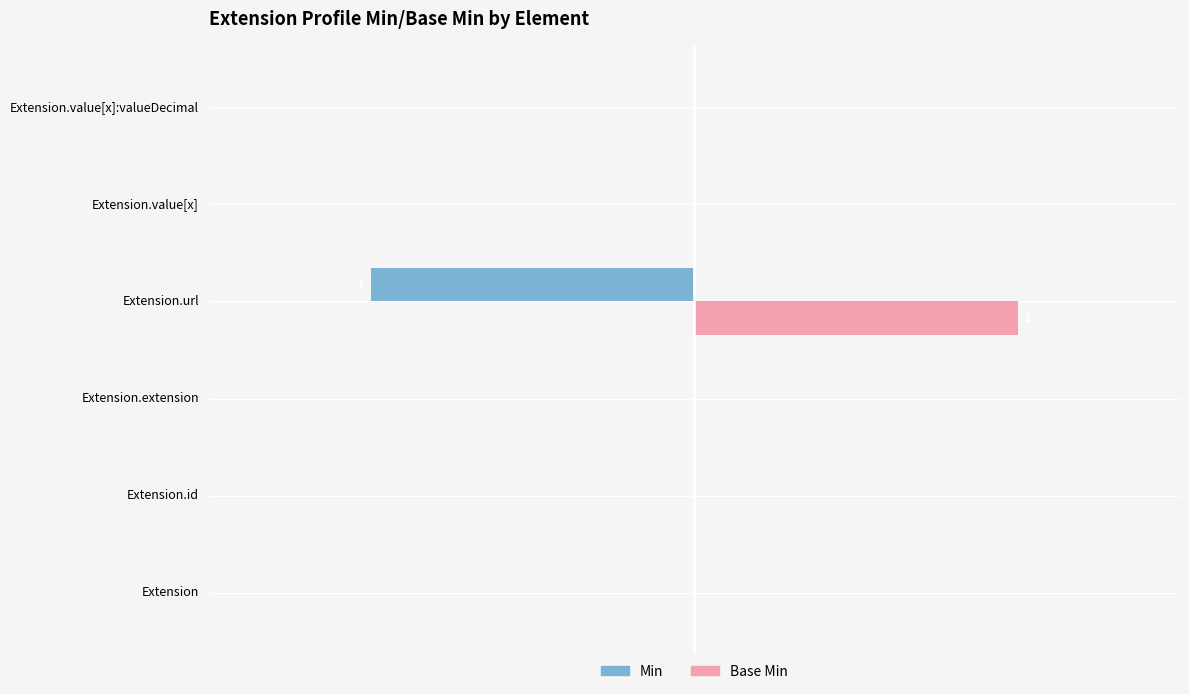

What are all the series names shown in the legend?

Min, Base Min